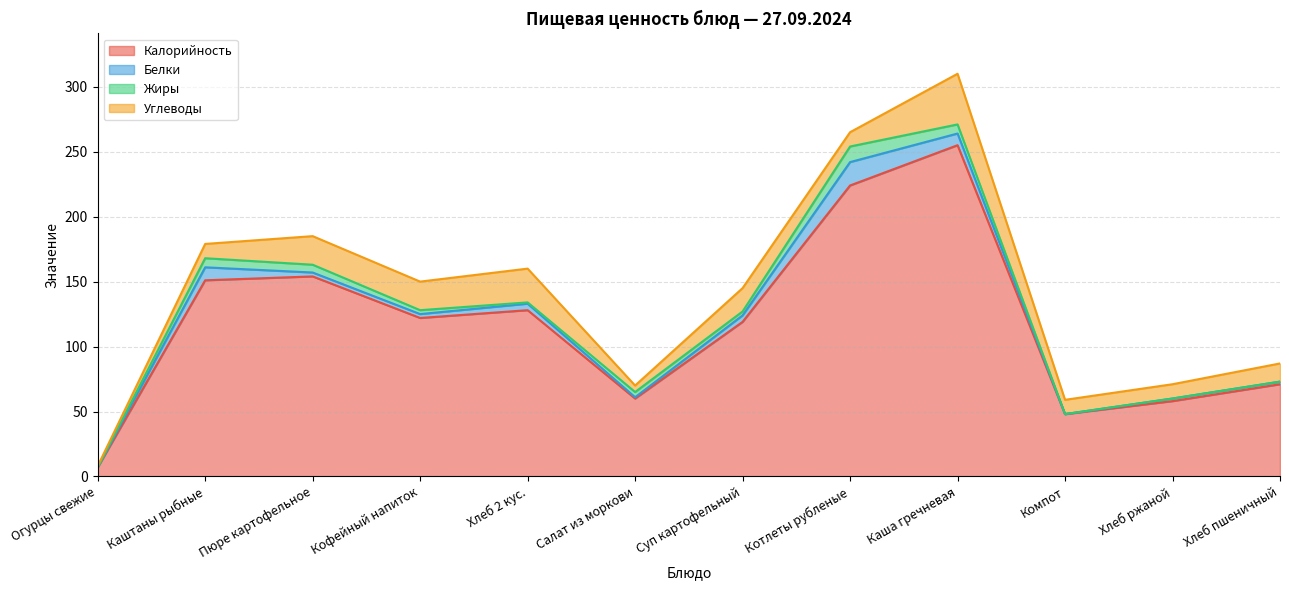

At Салат из моркови, list the series in order from largest to smallest.

Калорийность, Углеводы, Жиры, Белки